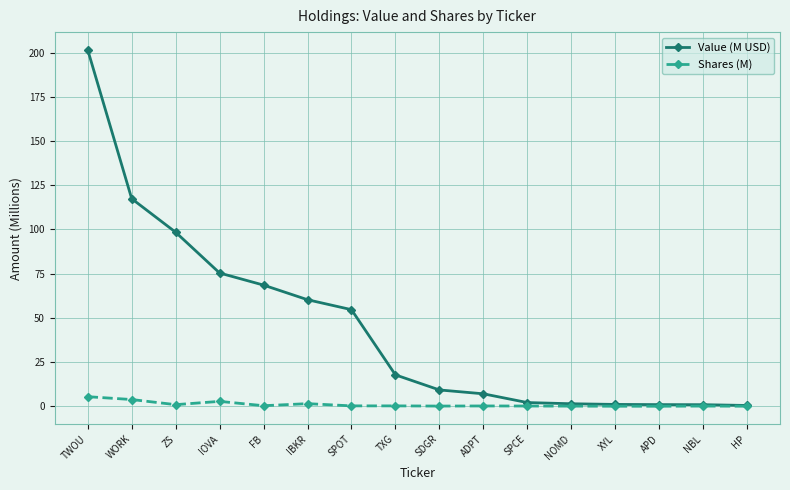

What is the label of the 1st point from the right?

HP